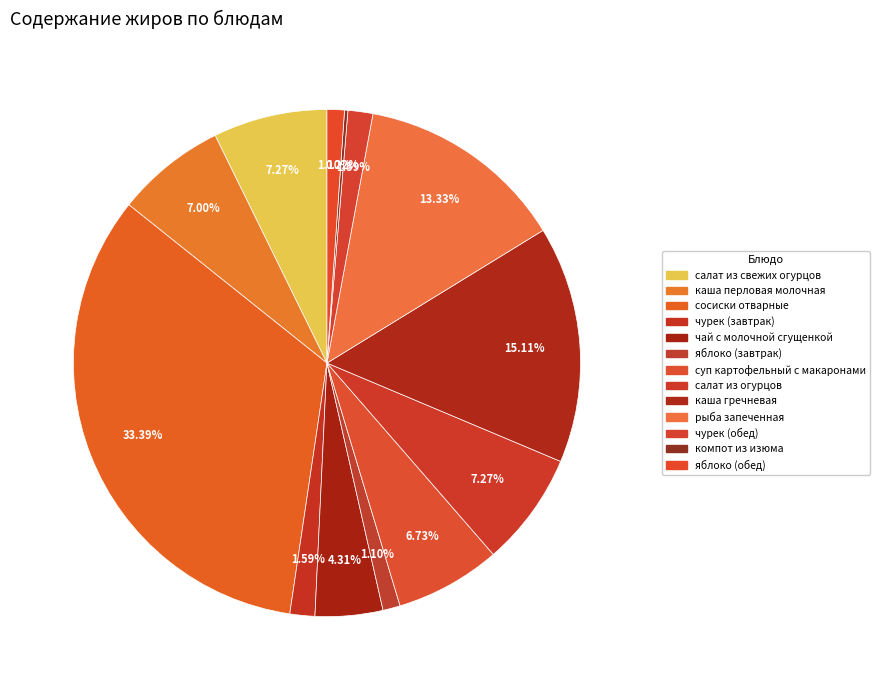

Count the number of slices in the pie.

13